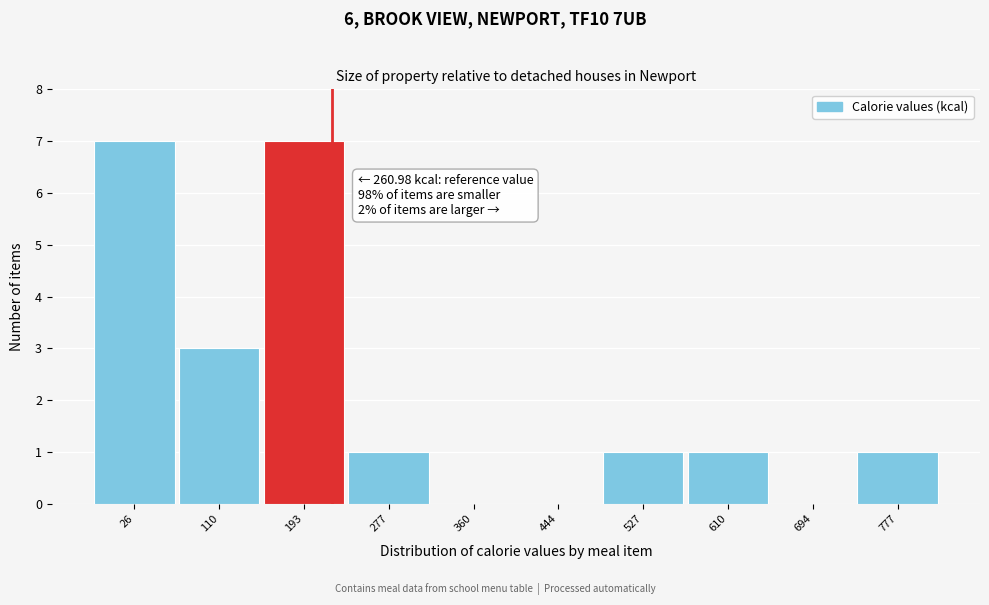

Reading left to right, extract all data points from this chart.

26=7	110=3	193=7	277=1	360=0	444=0	527=1	610=1	694=0	777=1